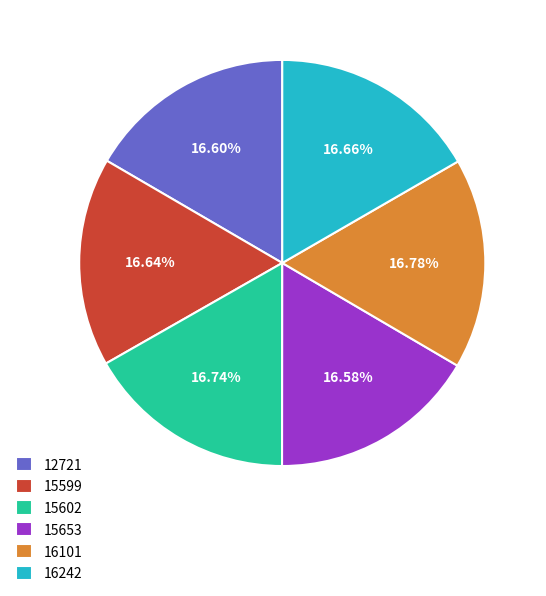

What percentage is the 15599 slice, to the nearest percent?

17%